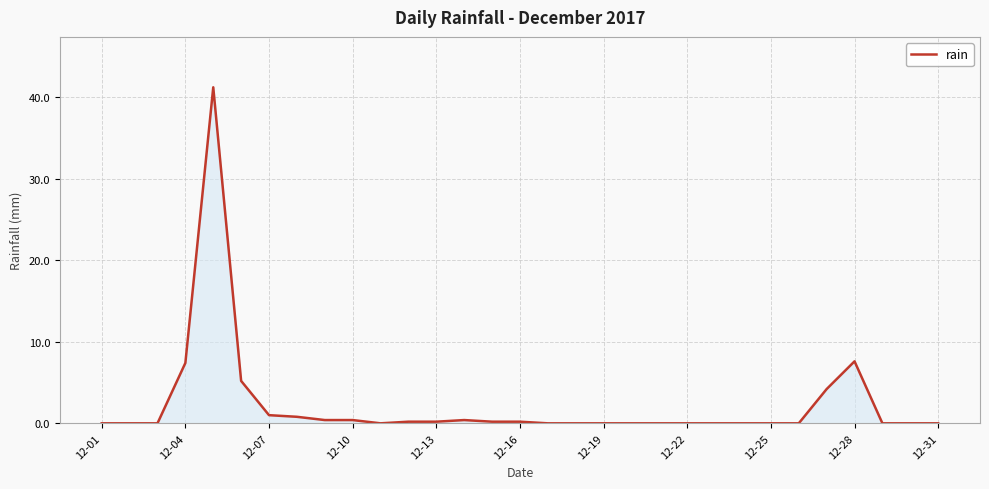

What is the difference between the maximum and minimum values?

41.2